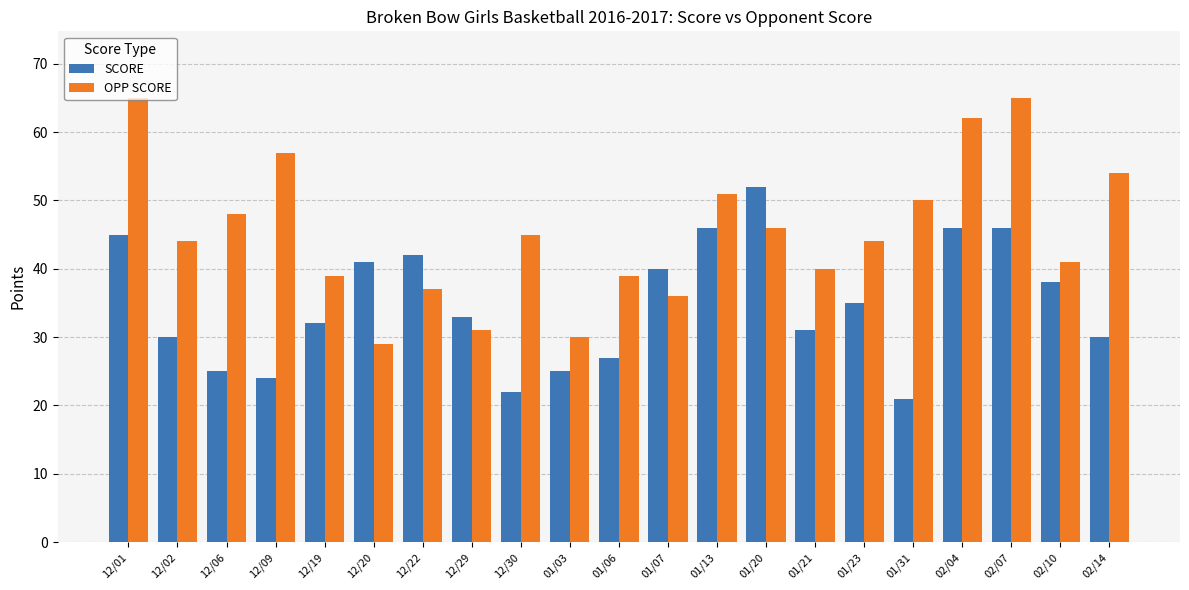

What is the total value across all series at 02/14?

84